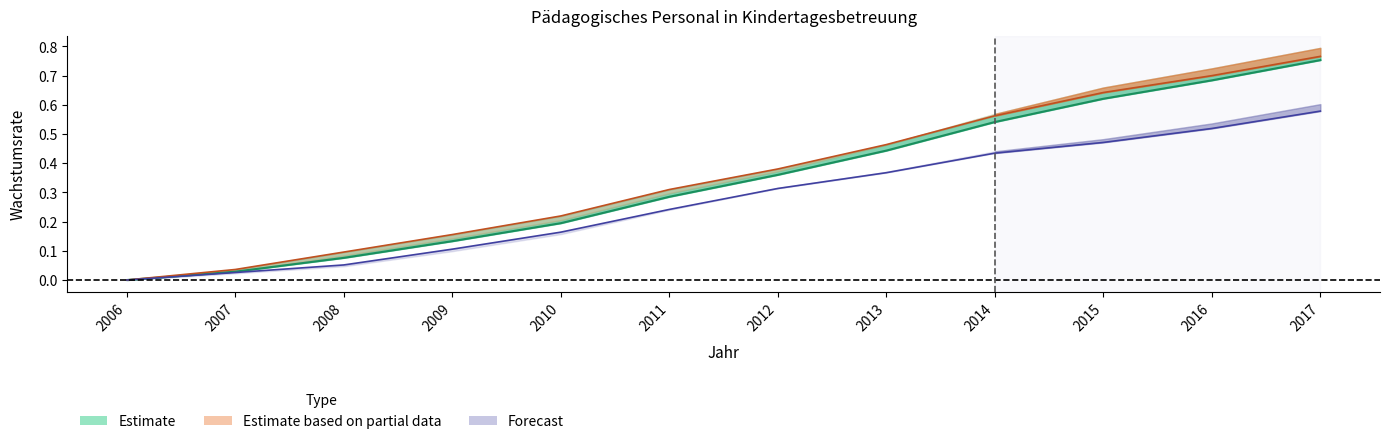

Reading left to right, extract all data points from this chart.

Deutschland_Einrichtungen: 2006=0.0	2007=0.0	2008=0.1	2009=0.1	2010=0.2	2011=0.3	2012=0.4	2013=0.4	2014=0.5	2015=0.6	2016=0.7	2017=0.8
Westdeutschland_Personal: 2006=0.0	2007=0.0	2008=0.1	2009=0.2	2010=0.2	2011=0.3	2012=0.4	2013=0.5	2014=0.6	2015=0.6	2016=0.7	2017=0.8
Westdeutschland_Einrichtungen: 2006=0.0	2007=0.0	2008=0.1	2009=0.1	2010=0.2	2011=0.2	2012=0.3	2013=0.4	2014=0.4	2015=0.5	2016=0.5	2017=0.6